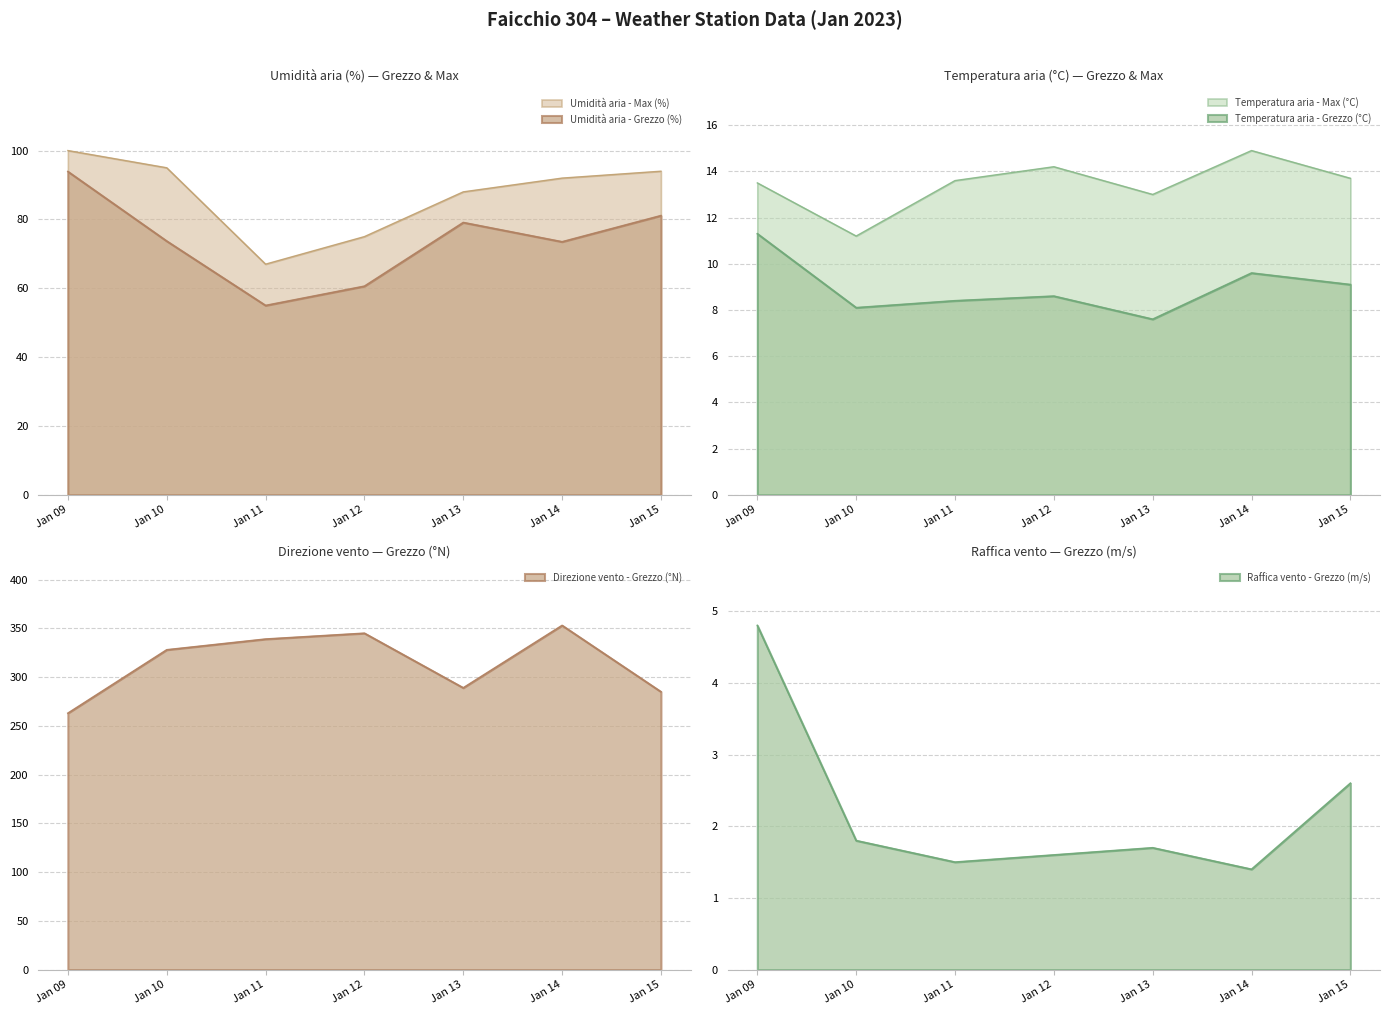

At which category is the sum across all series the highest?

Jan 14